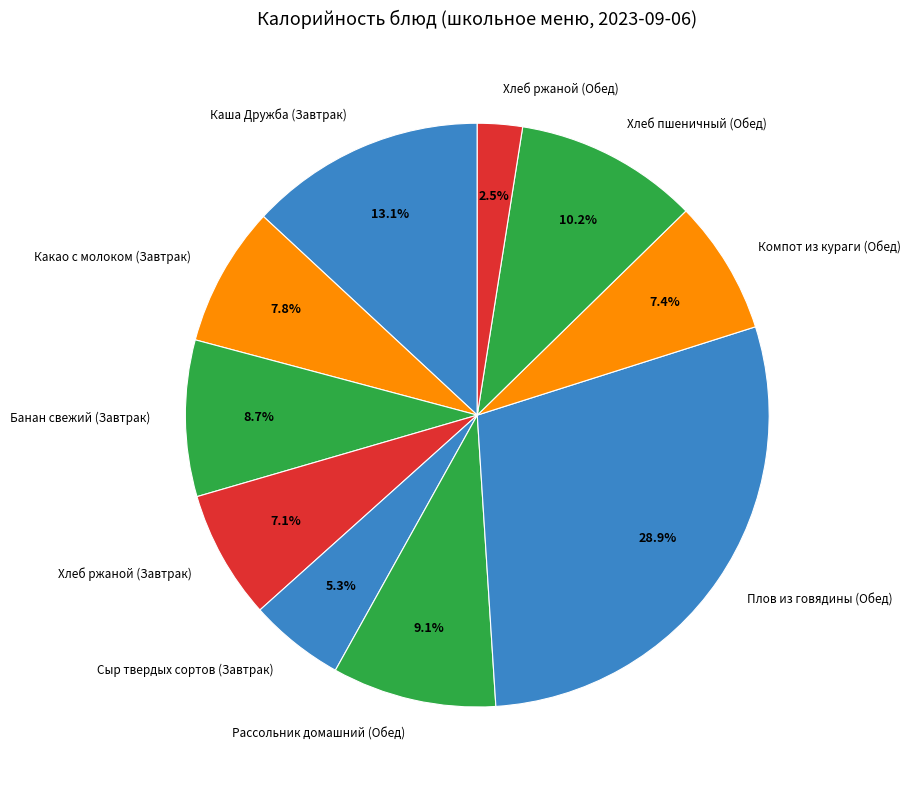

Between Хлеб ржаной (Обед) and Компот из кураги (Обед), which is larger?

Компот из кураги (Обед)